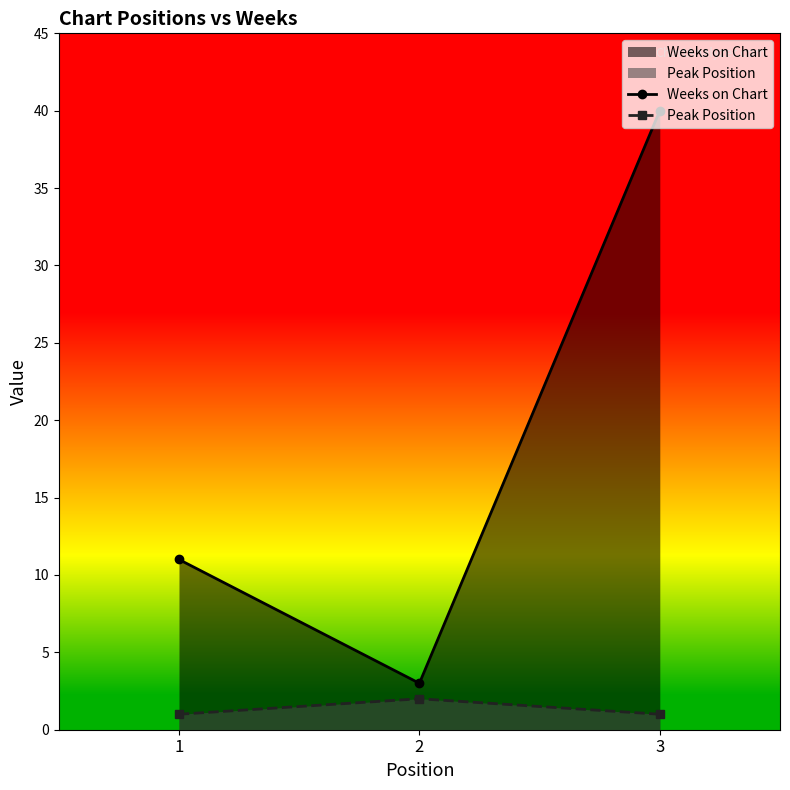

What is the average value of the Peak Position series?

1